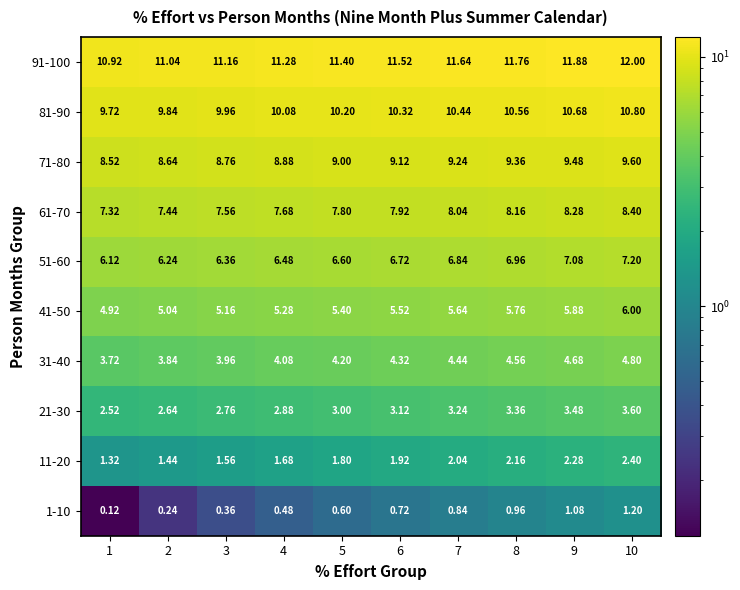

Is the value of 81-90 at 7 greater than the value of 21-30 at 7?

Yes